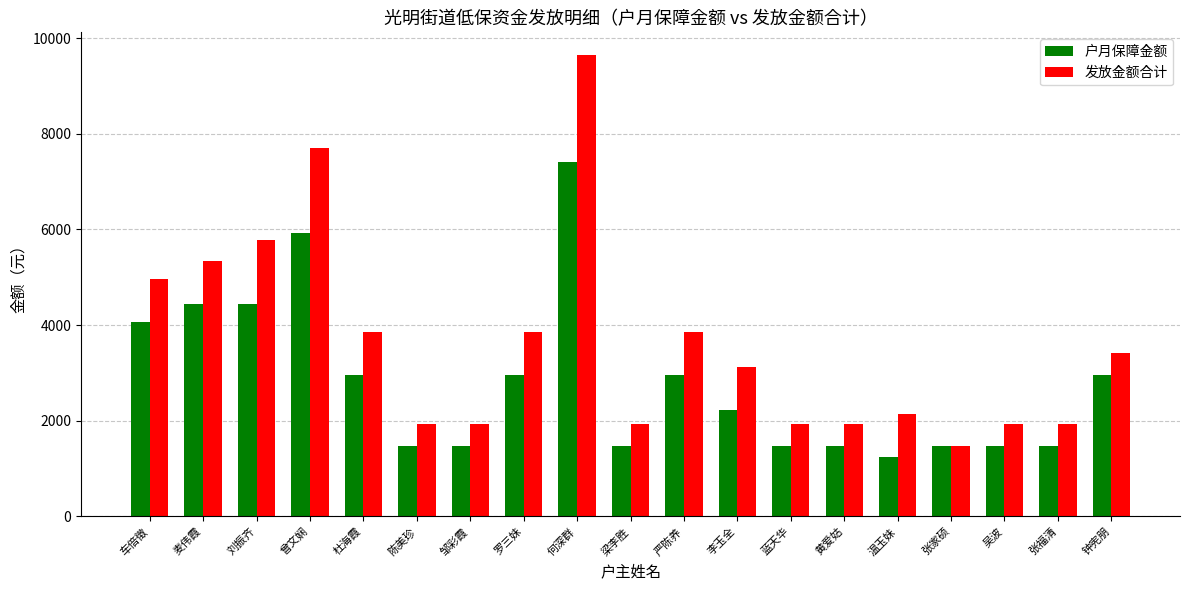

Reading right to left, extract all data points from this chart.

户月保障金额: 2966	1483	1483	1483	1244	1483	1483	2226	2966	1483	7415	2966	1483	1483	2966	5932	4449	4449	4067
发放金额合计: 3411	1928	1928	1483	2134	1928	1928	3116	3856	1928	9640	3856	1928	1928	3856	7712	5784	5339	4957